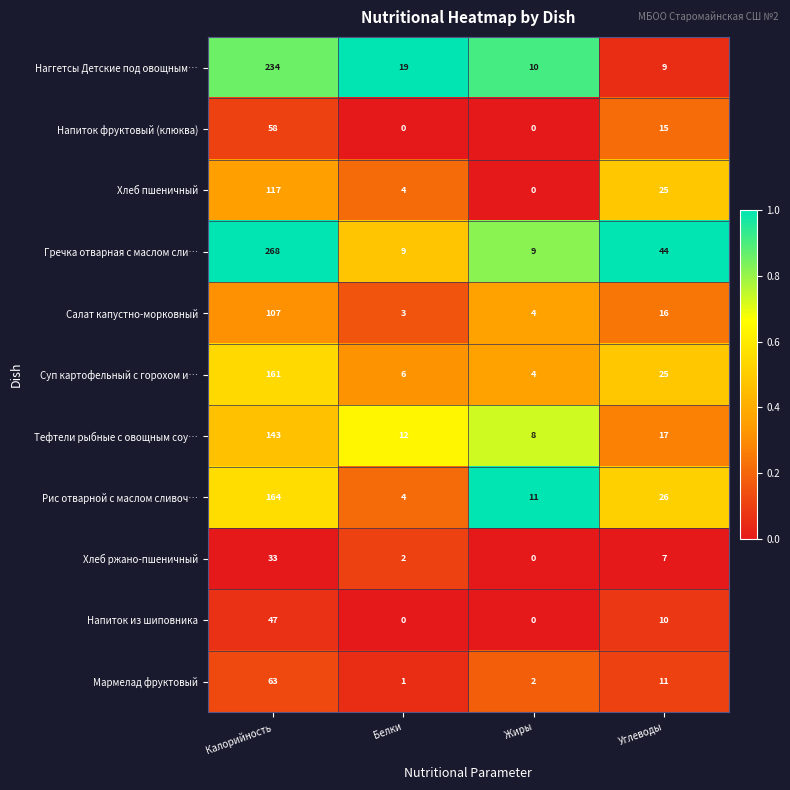

How many distinct data groups are displayed?

11